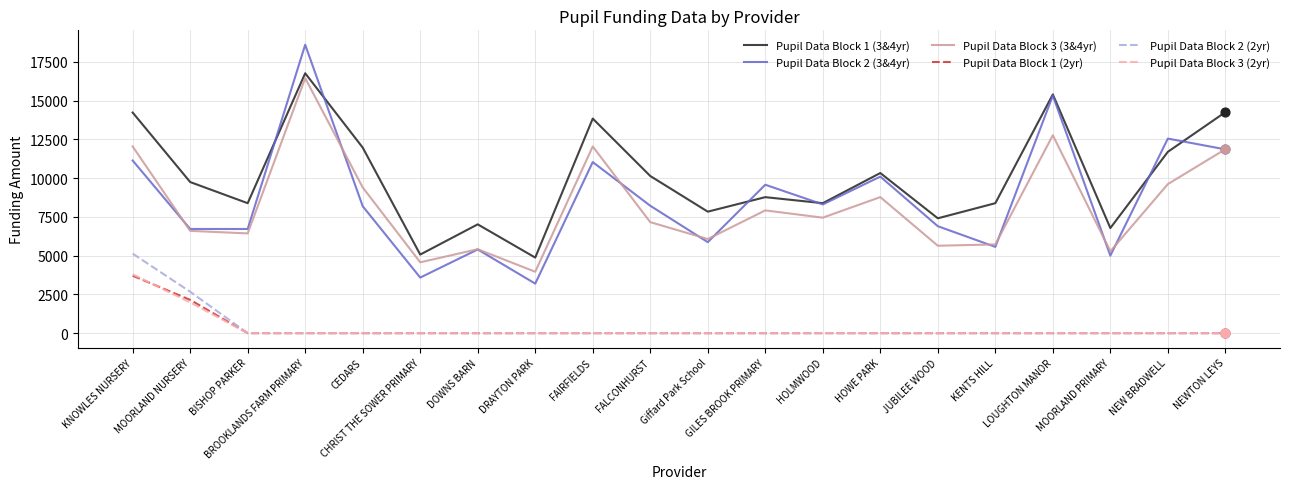

What is the total value across all series at BISHOP PARKER?

21540